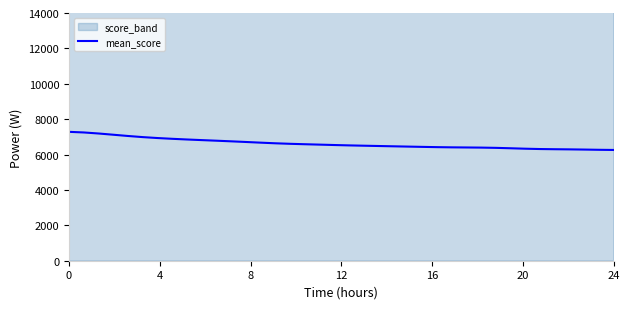

How many lines are shown in the chart?

1